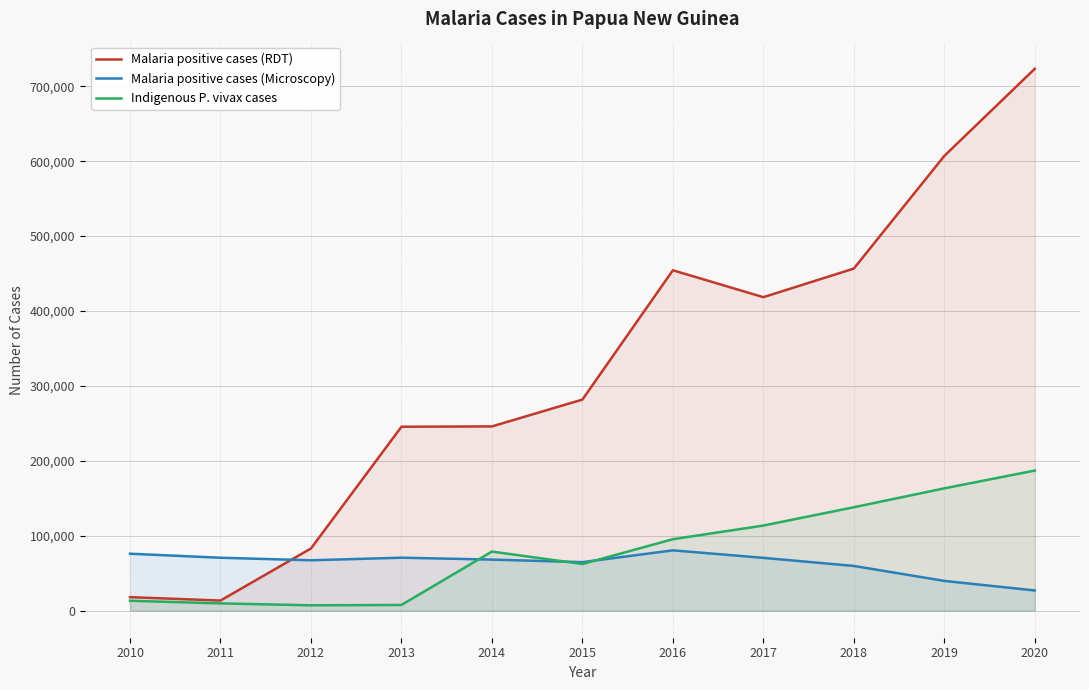

Which series has the largest range (max minus min)?

Malaria positive cases (RDT)